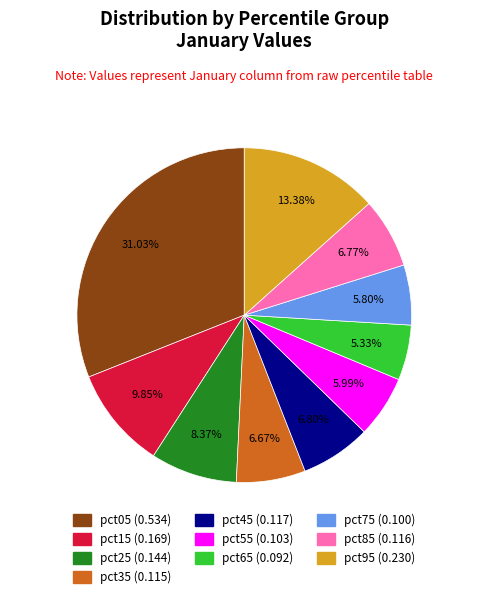

To the nearest percent, what is the combined percentage of pct25 and pct45?

15%